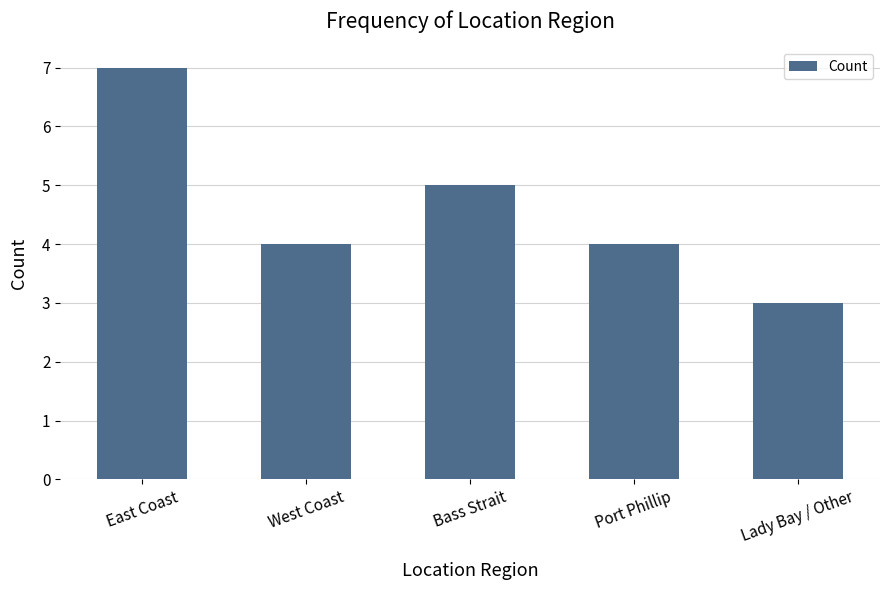

What is the label of the 3rd bar from the right?

Bass Strait